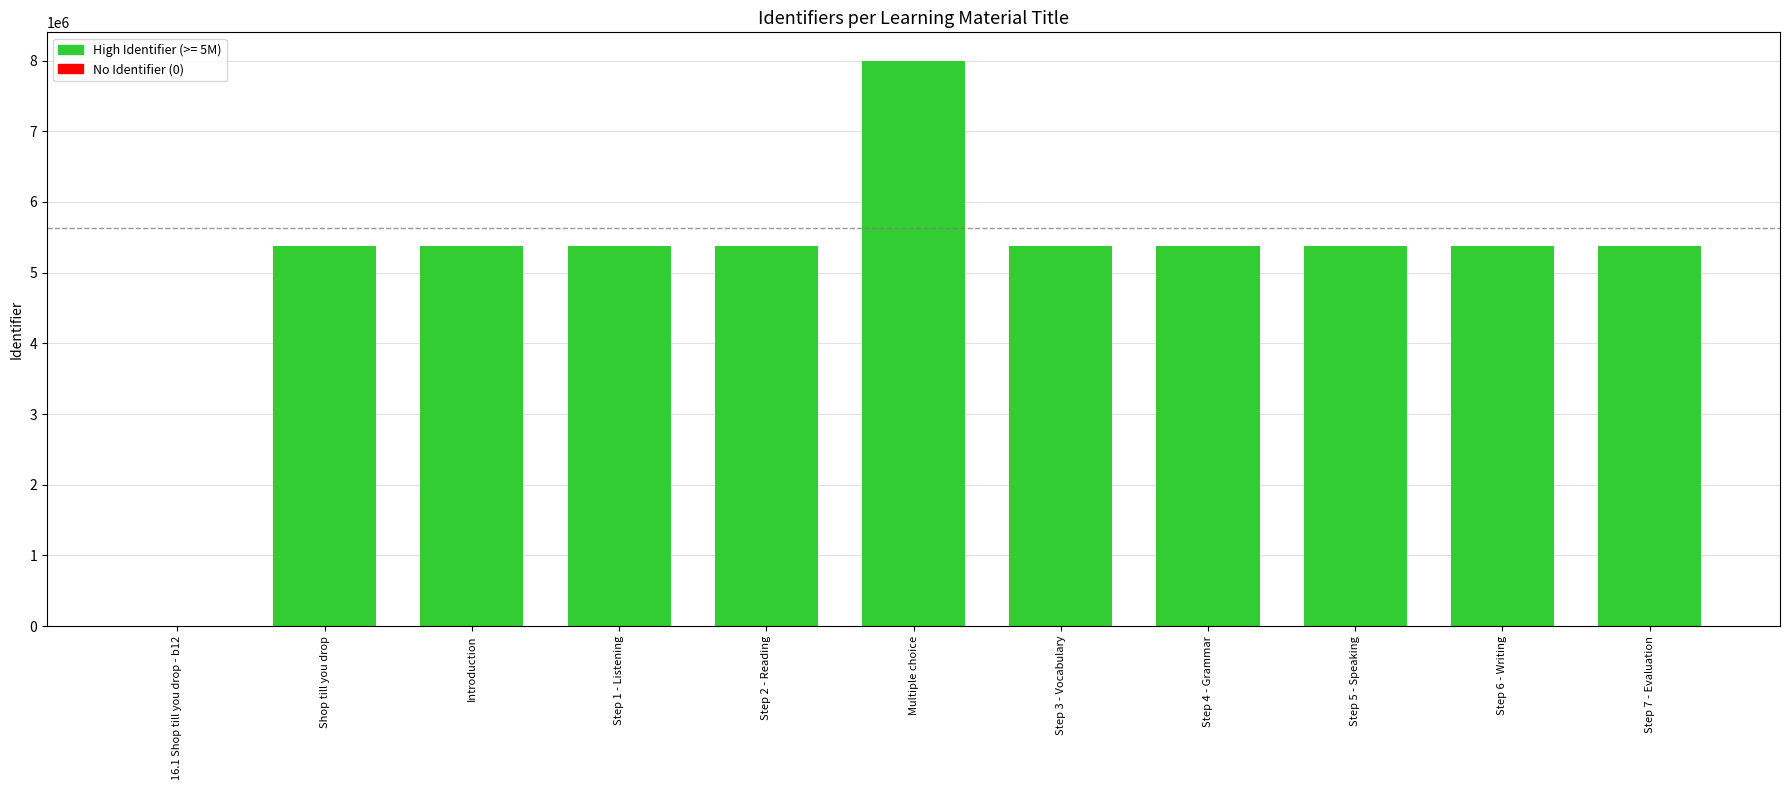

What is the sum of all values?

56373630